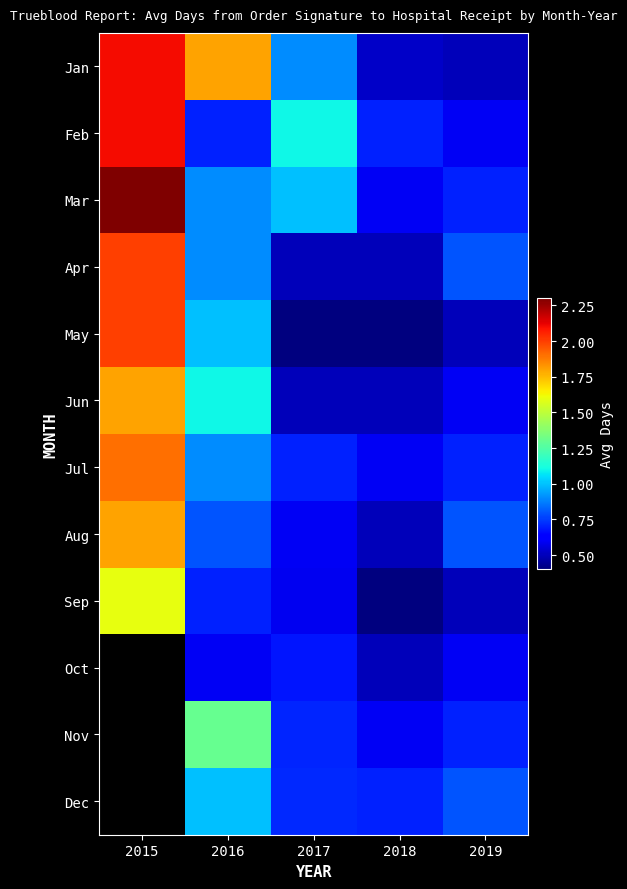

What is the spread (max minus min) of values at 2017?

0.7